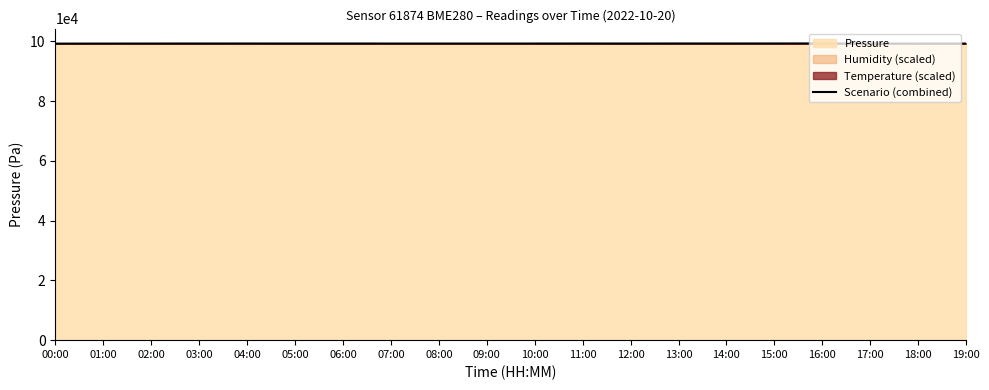

What is the sum of all values?

1985897.8